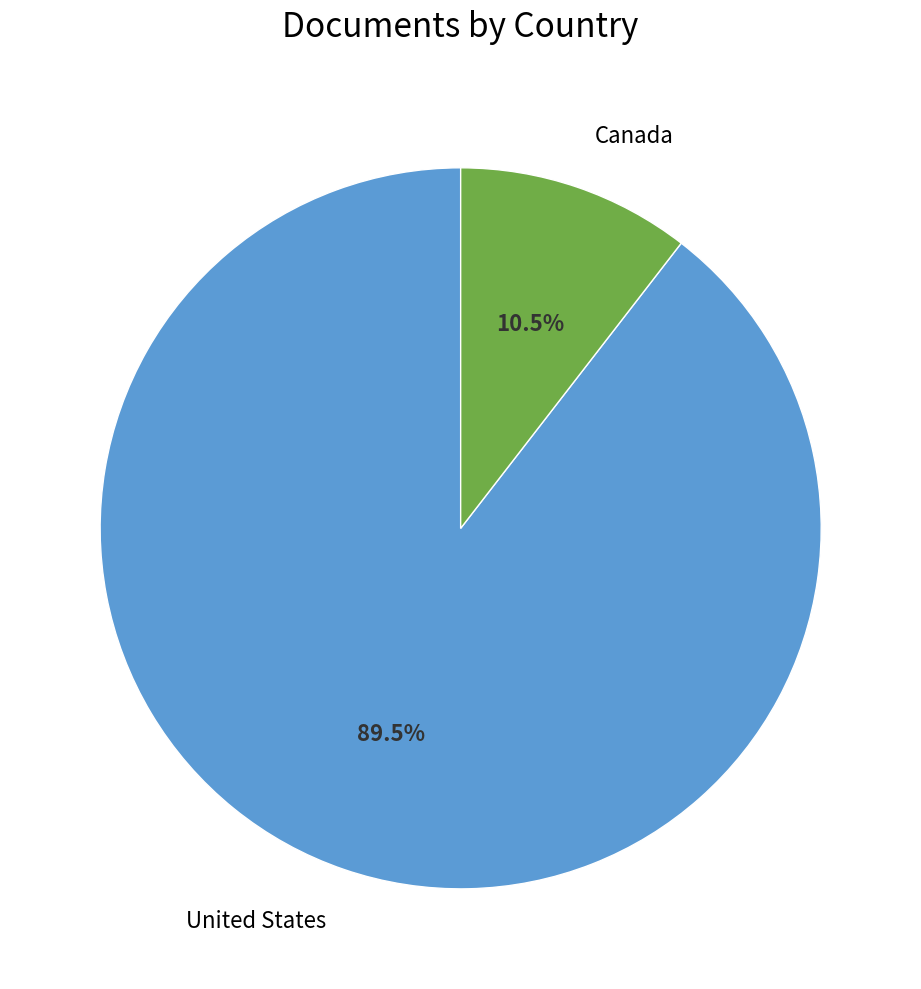

To the nearest percent, what is the difference between the largest and smallest slice percentages?

79%